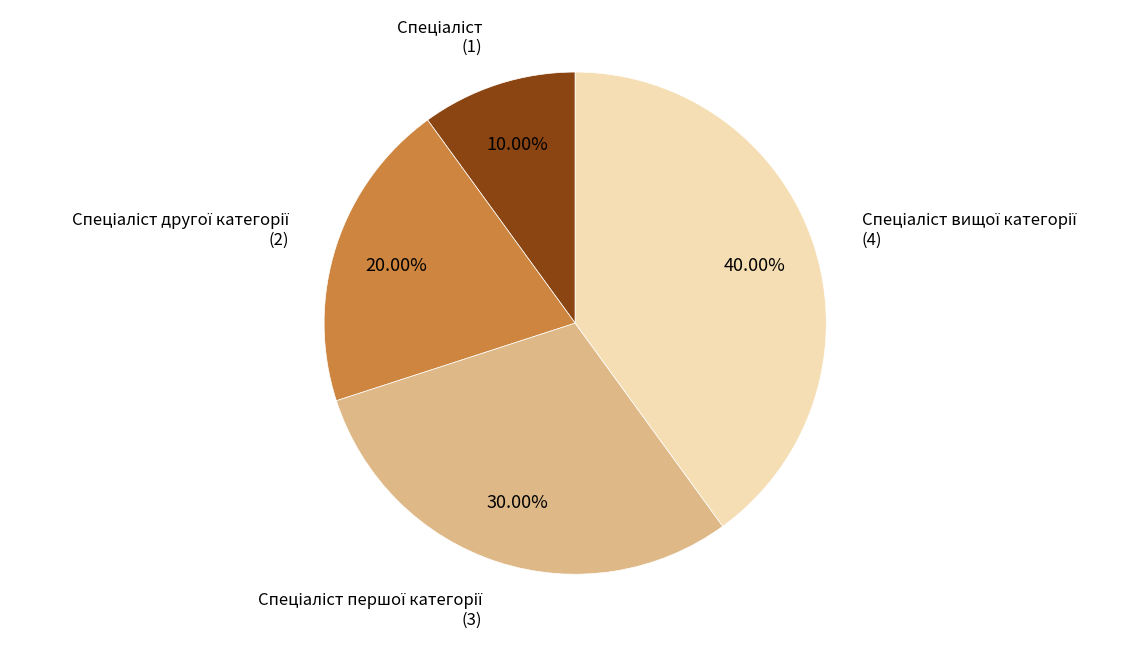

Is there any slice that represents more than half of the pie?

No